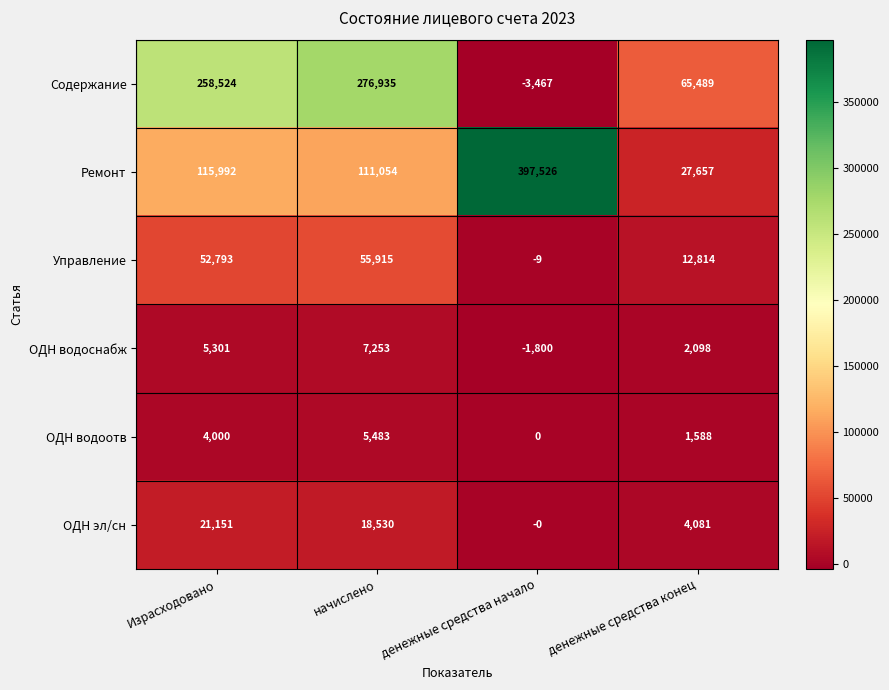

What is the maximum value shown in the chart?

397526